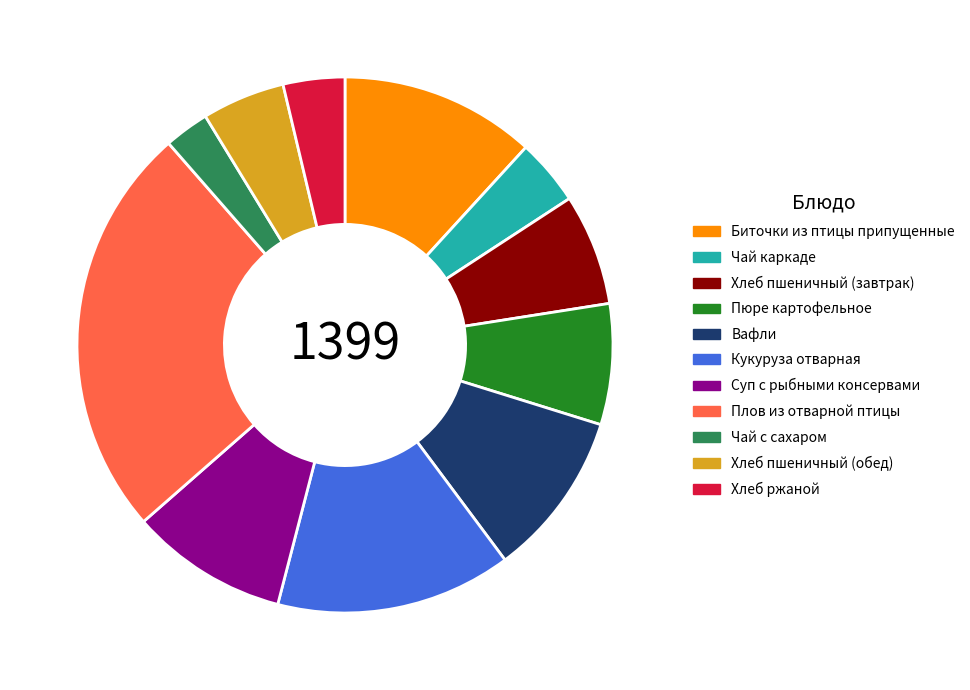

Which has a higher value, Биточки из птицы припущенные or Кукуруза отварная?

Кукуруза отварная